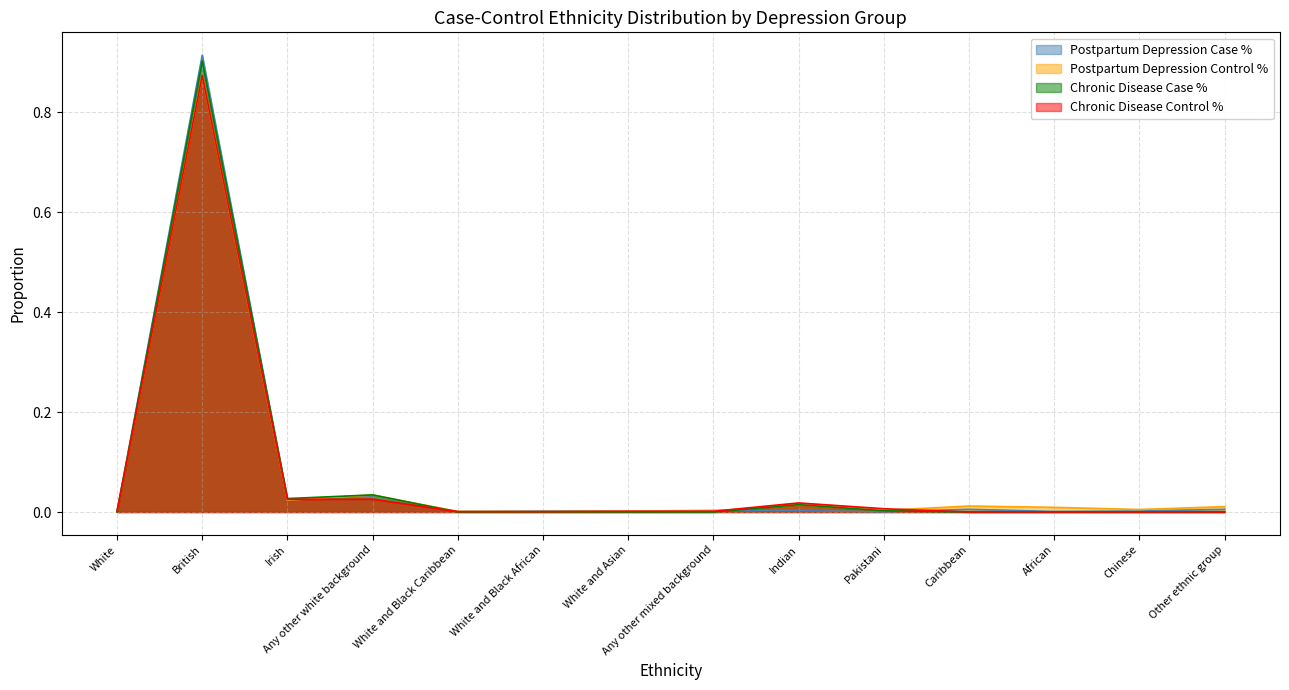

How many lines are shown in the chart?

4